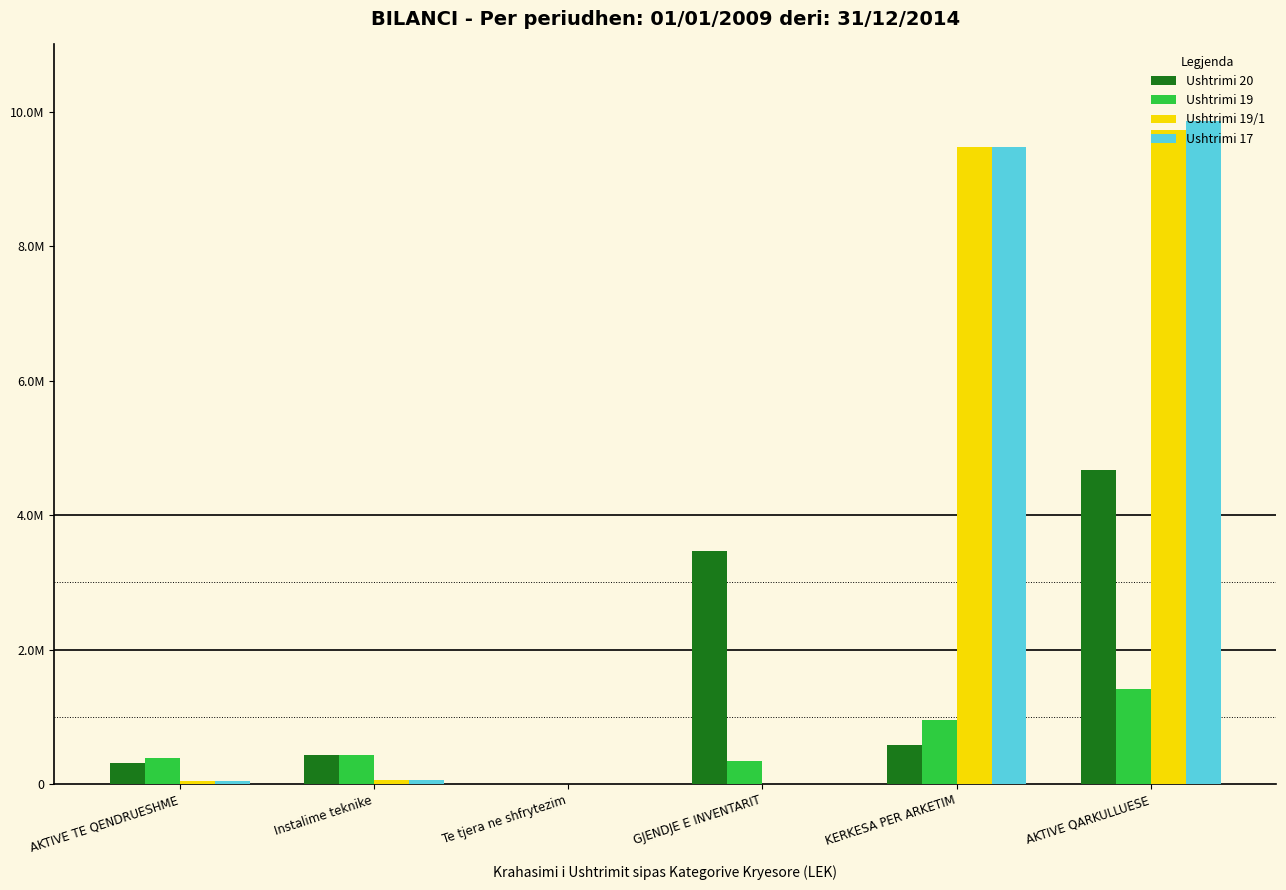

What is the sum of the Ushtrimi 20 values at AKTIVE QARKULLUESE and AKTIVE TE QENDRUESHME?

4981311.1